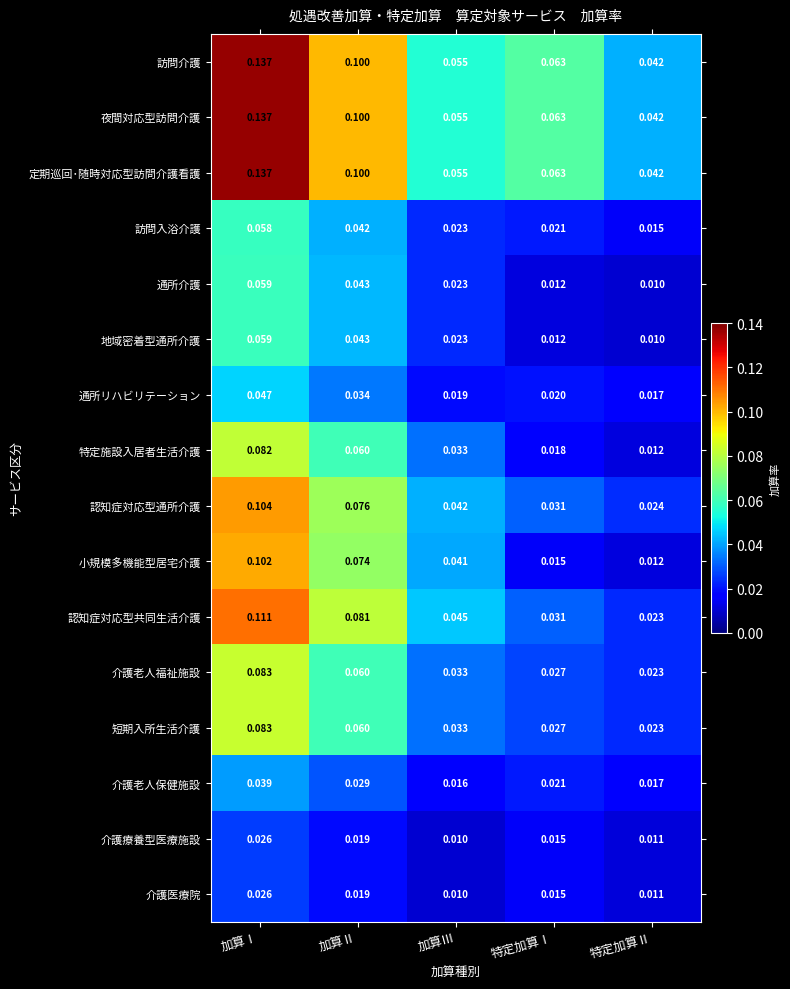

At which category is the sum across all series the highest?

加算Ⅰ